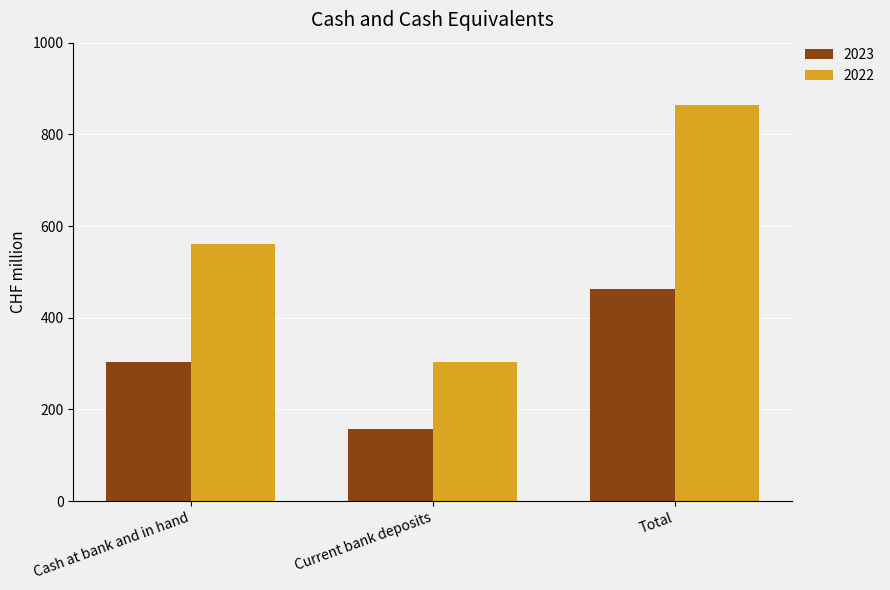

At which label does 2022 reach its minimum?

Current bank deposits